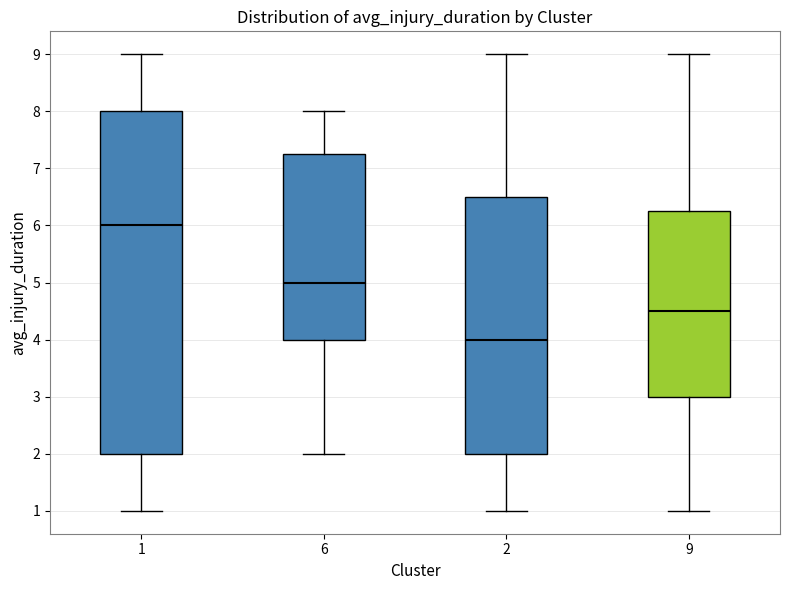

Which box is the tallest, from its lower edge to its upper edge?

1